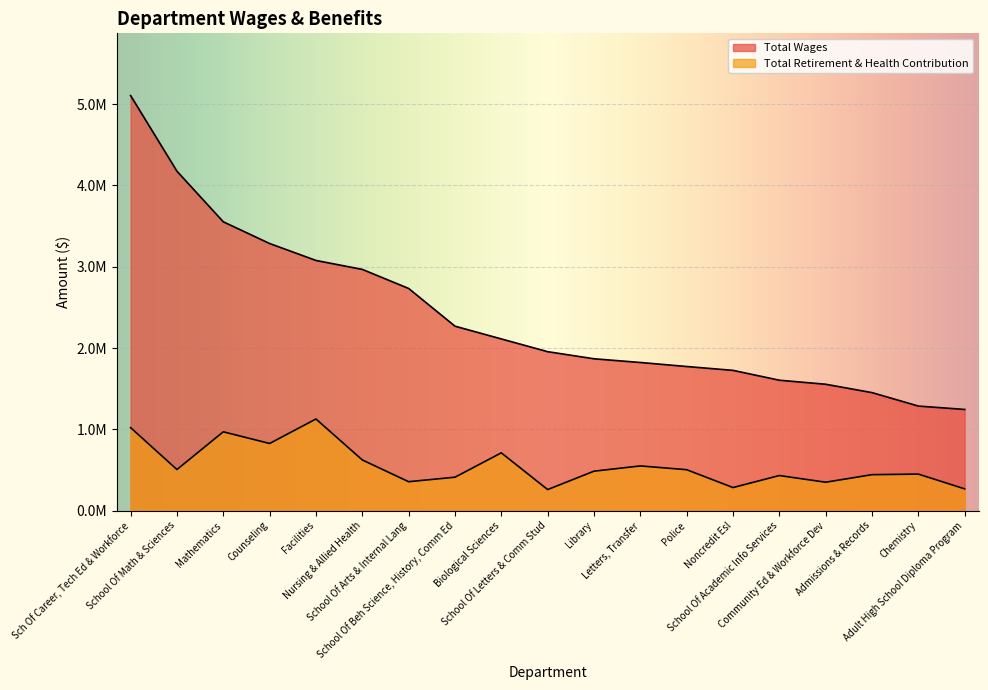

What is the average value of the Total Wages series?

2398033